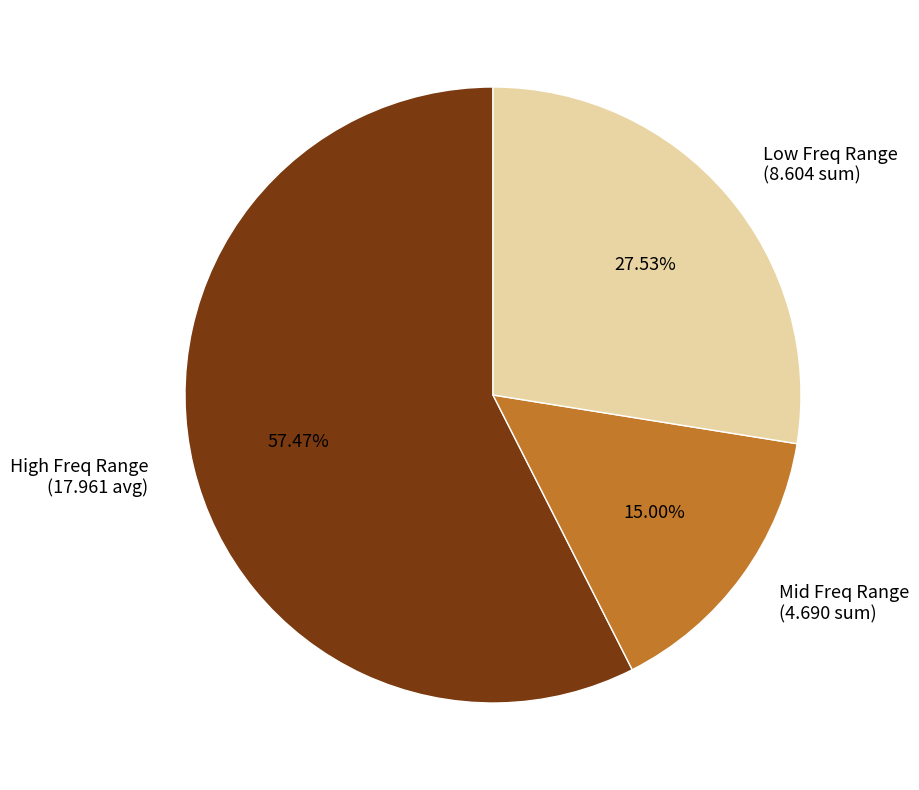

Does Mid Freq Range (4.690 sum) account for over 50% of the chart?

No